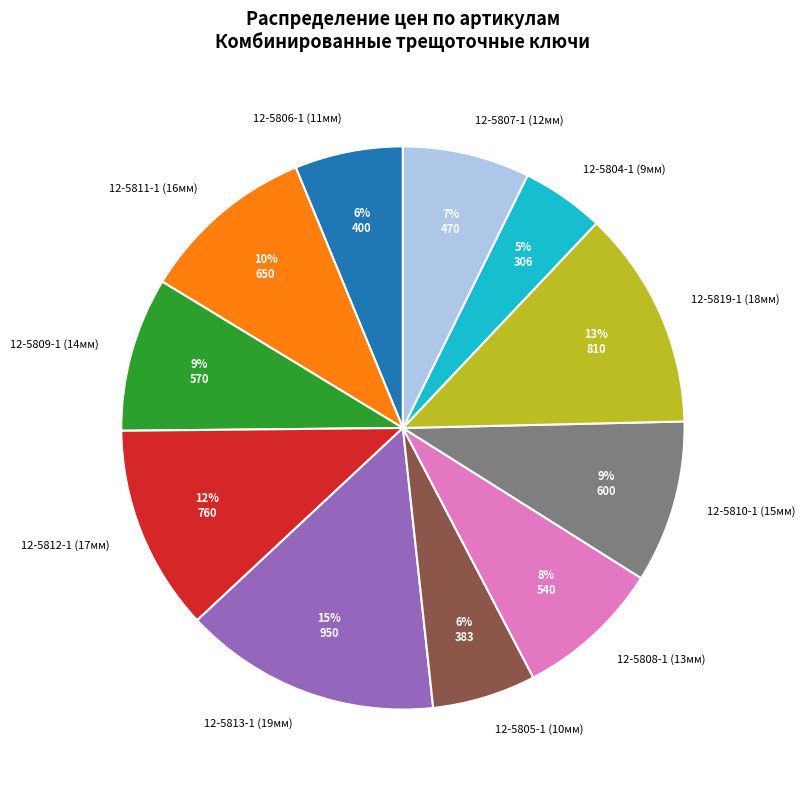

To the nearest percent, what portion does 12-5807-1 (12мм) represent?

7%